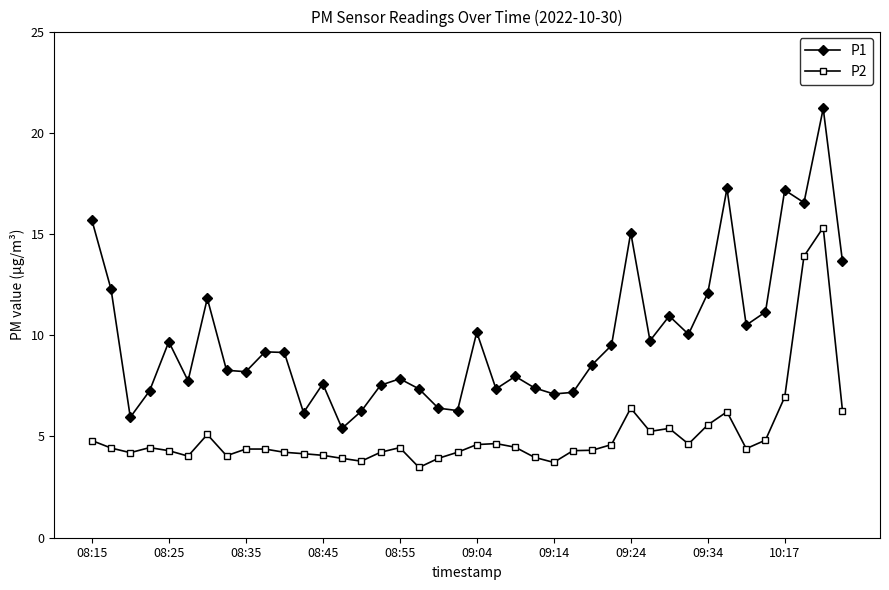

What is the lowest value of the P2 series?

3.5